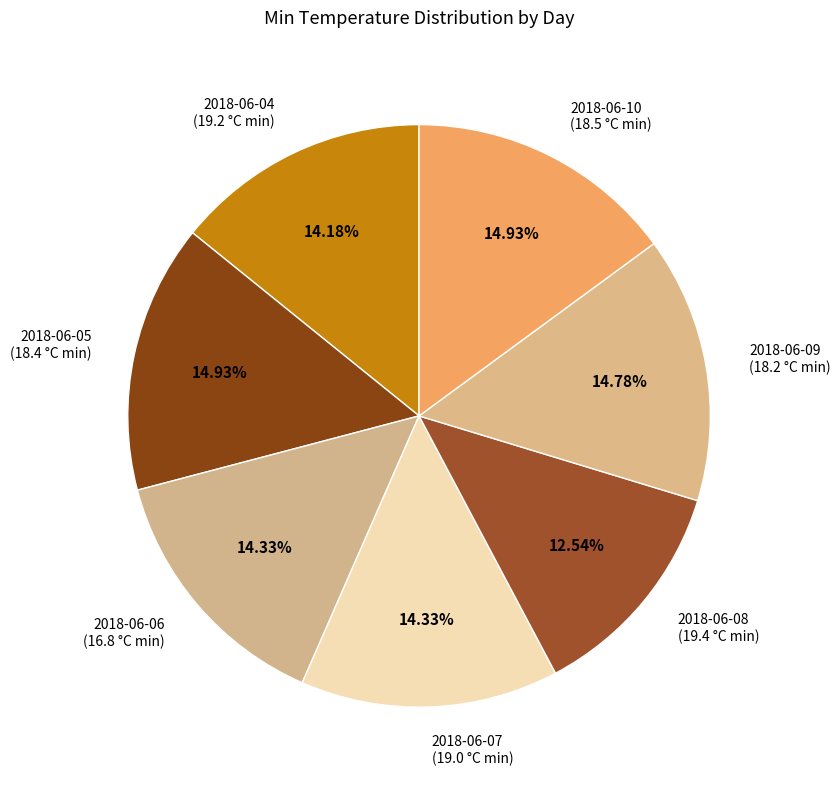

Combined, do 2018-06-06 (16.8 °C min) and 2018-06-10 (18.5 °C min) account for over 50%?

No